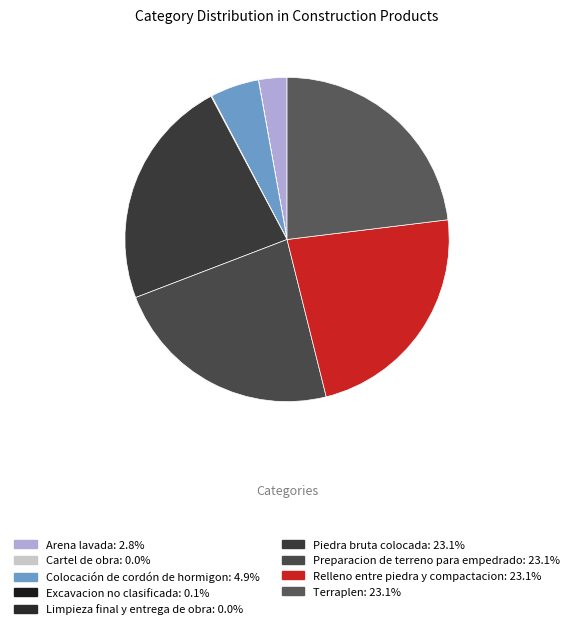

Does Cartel de obra represent more than half of the total?

No